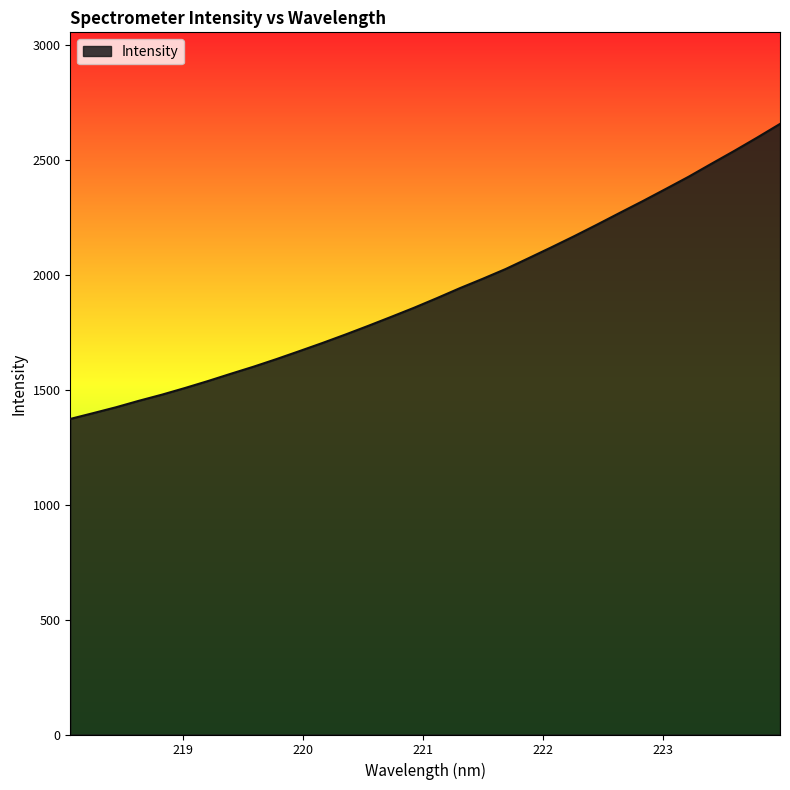

What is the average value?

1925.9